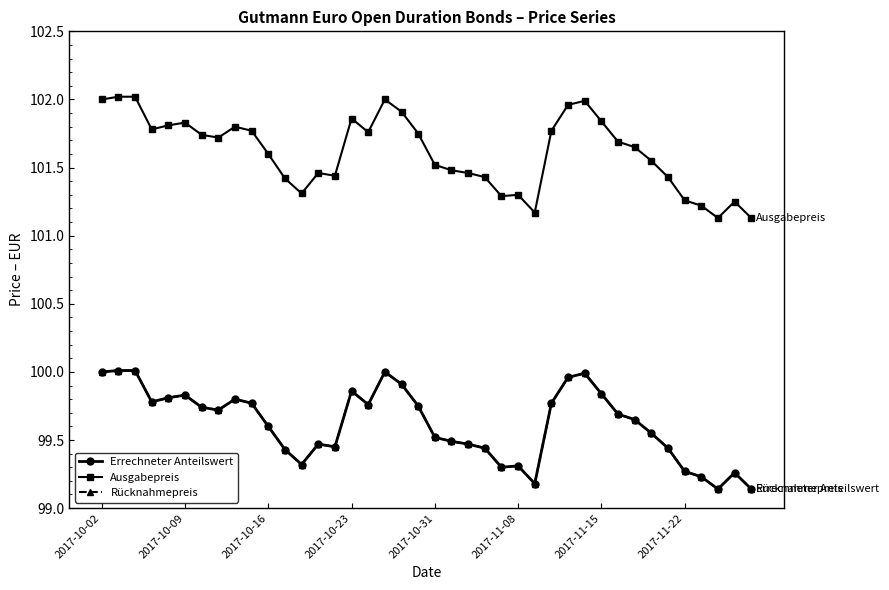

Is this an area chart (filled region under the line)?

No